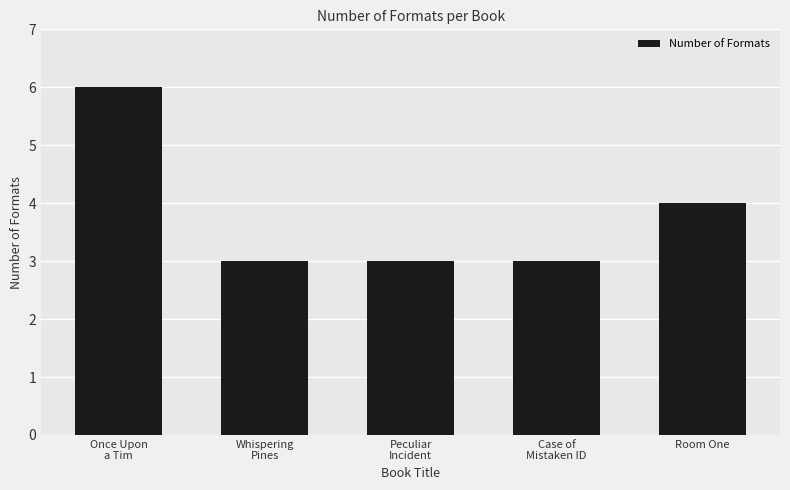

What is the sum of the values at Whispering
Pines and Once Upon
a Tim?

9